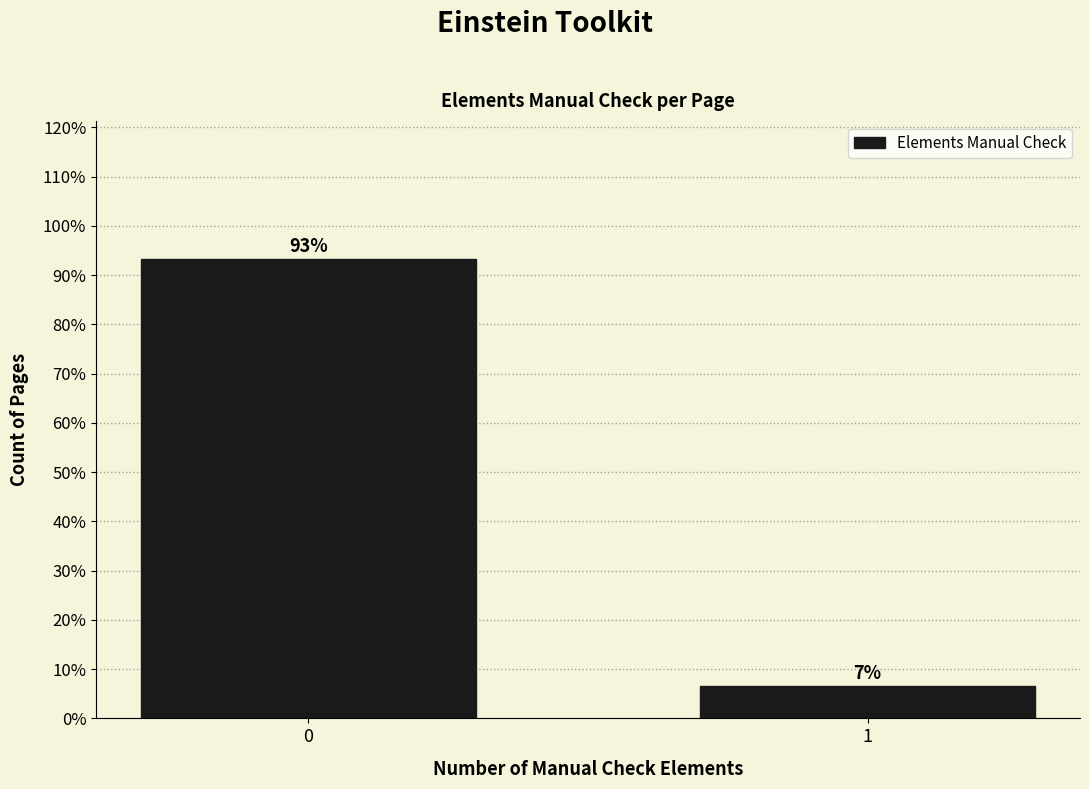

What is the approximate value at 1?

6.7